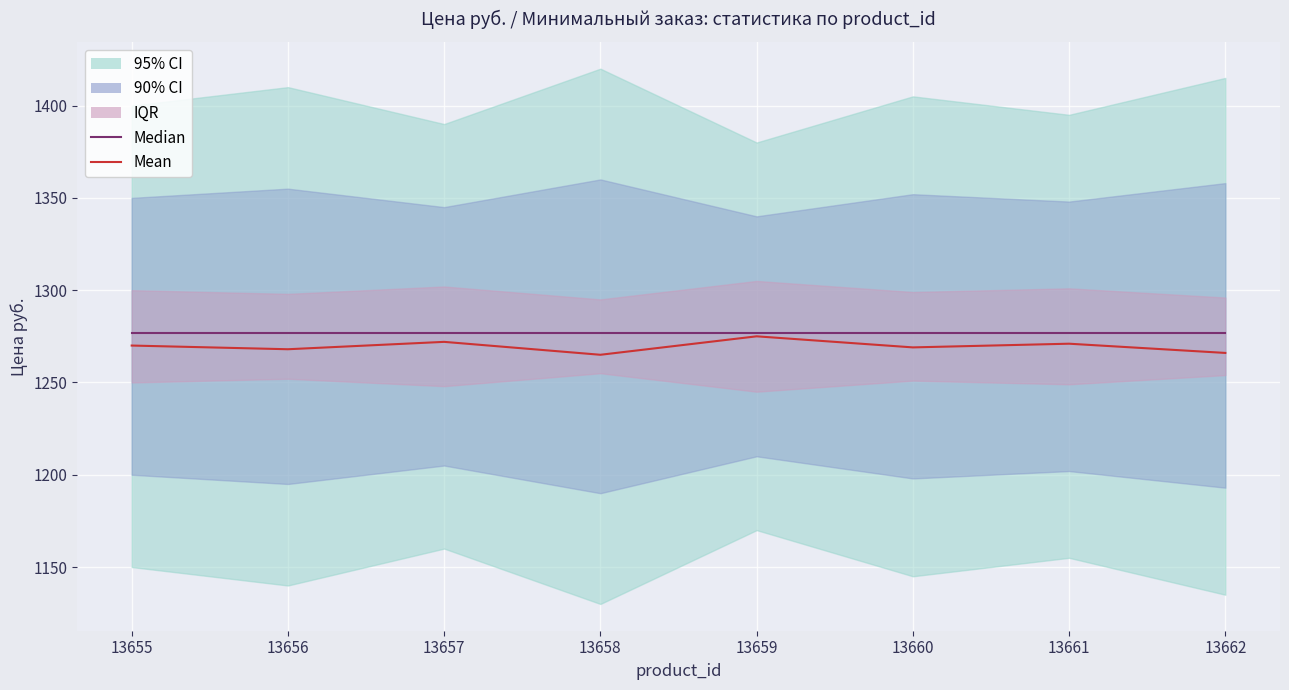

Which series has the largest total across all categories?

Median